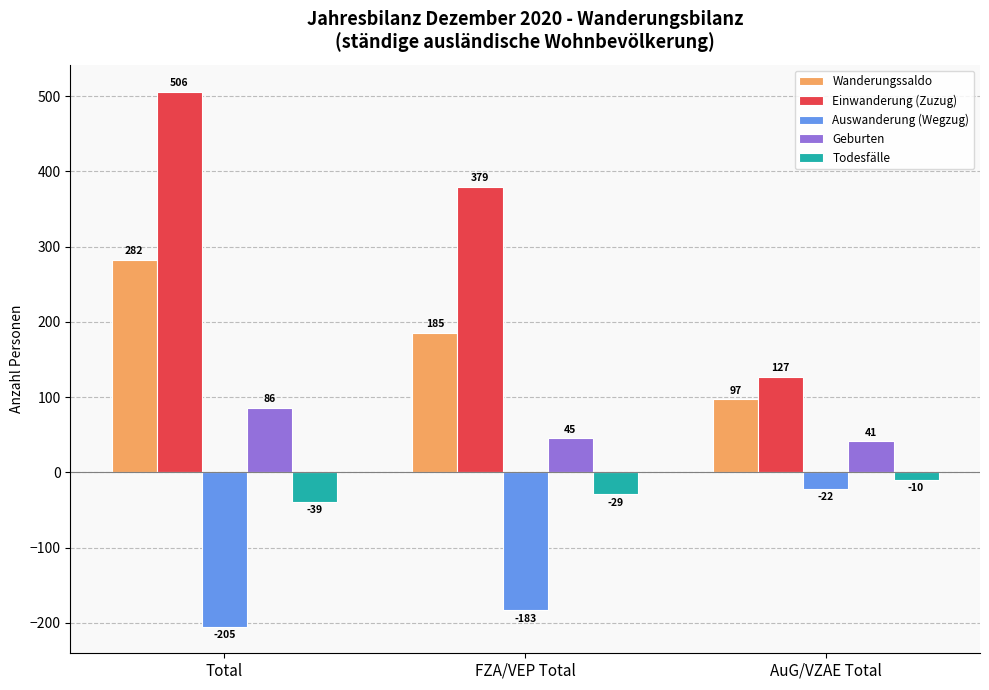

Are the bars horizontal?

No